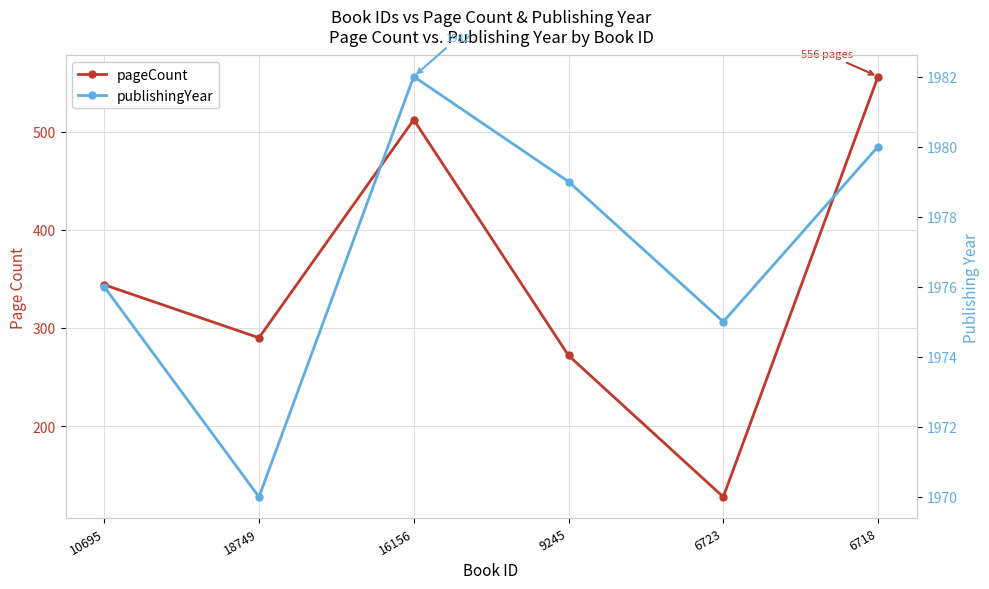

What are all the series names shown in the legend?

pageCount, publishingYear